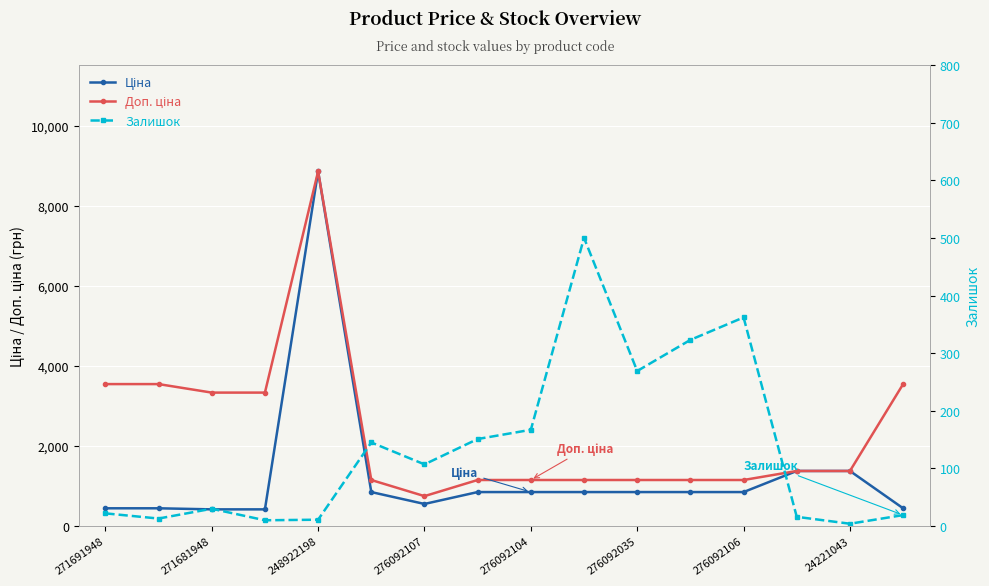

What is the total value across all series at 15?

4007.1